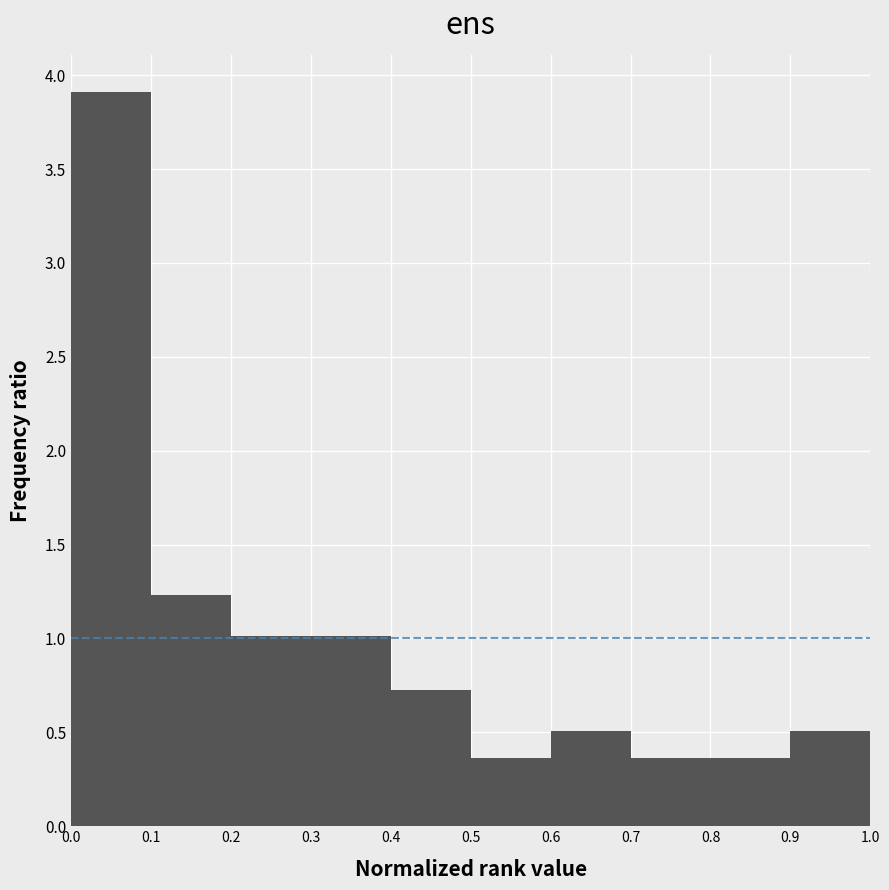

Reading left to right, transcribe this chart: for each bar, give the range it covers on the x-axis and its height. The values are not printed on the chart, so give them approximately, as read against the axis.

0.0 to 0.1: 3.90
0.1 to 0.2: 1.25
0.2 to 0.3: 1.00
0.3 to 0.4: 1.00
0.4 to 0.5: 0.70
0.5 to 0.6: 0.35
0.6 to 0.7: 0.50
0.7 to 0.8: 0.35
0.8 to 0.9: 0.35
0.9 to 1.0: 0.50